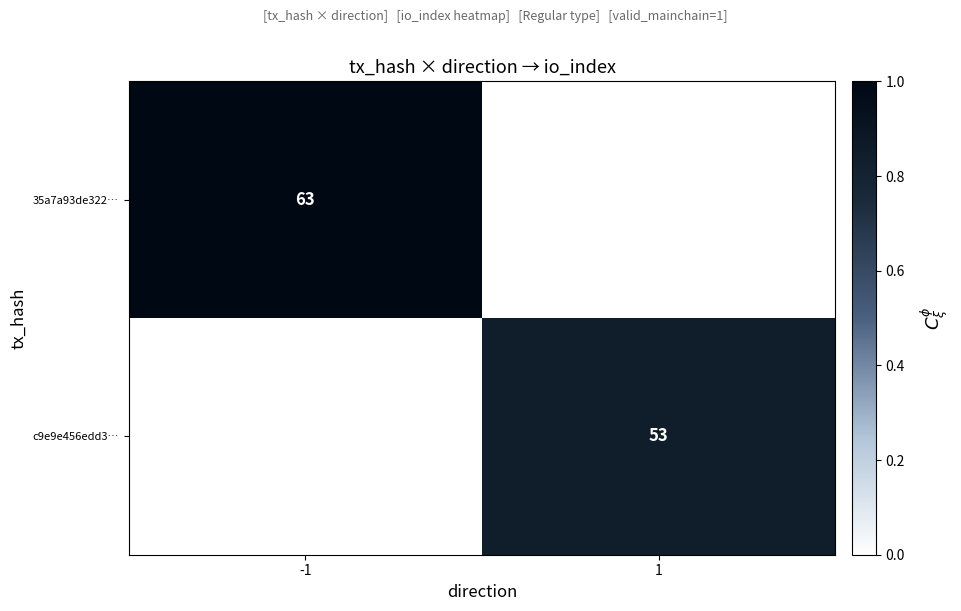

Is it true that 35a7a93de322… equals 63 at -1?

True